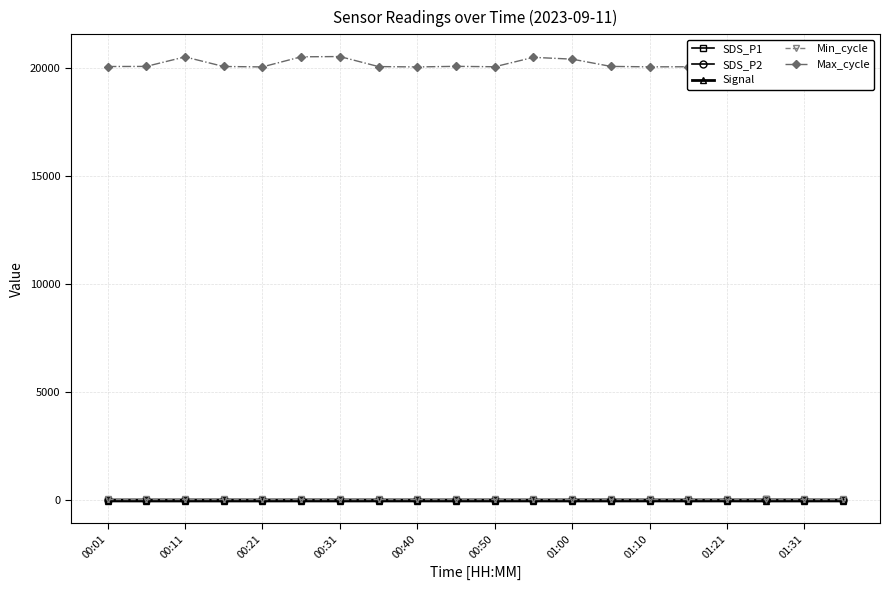

The value of SDS_P2 at 01:31 is 0.5. True or false?

False